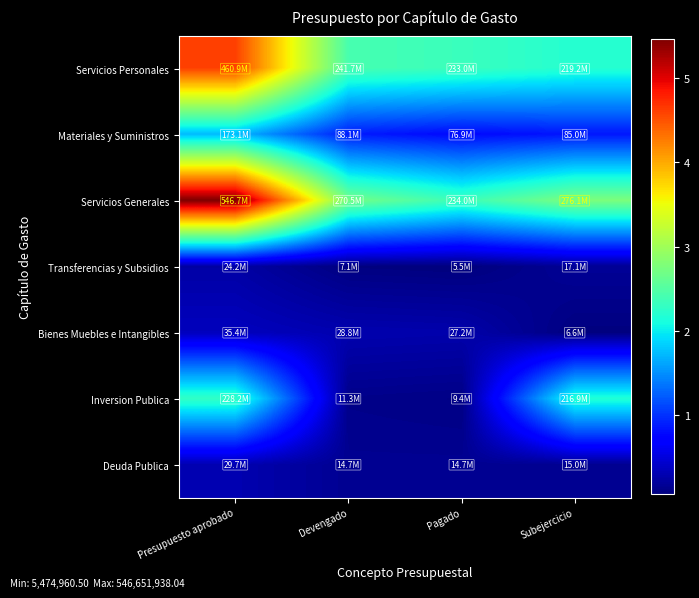

Count the number of data series in this chart.

7